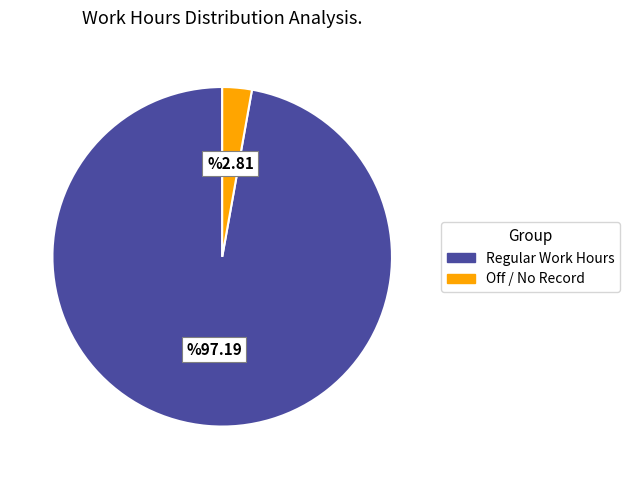

Is there a majority slice in this chart?

Yes